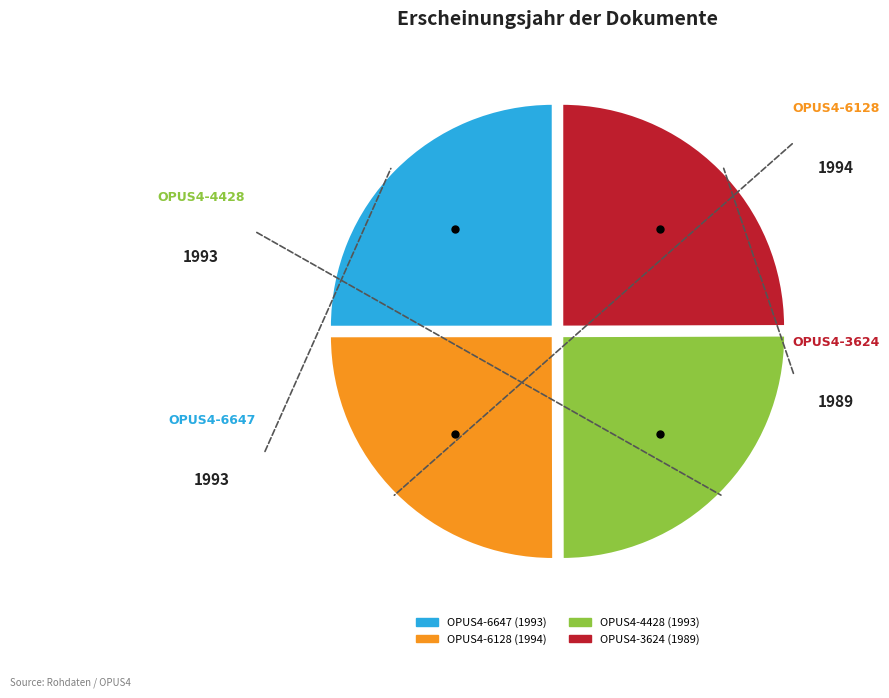

Does any single category account for the majority?

No